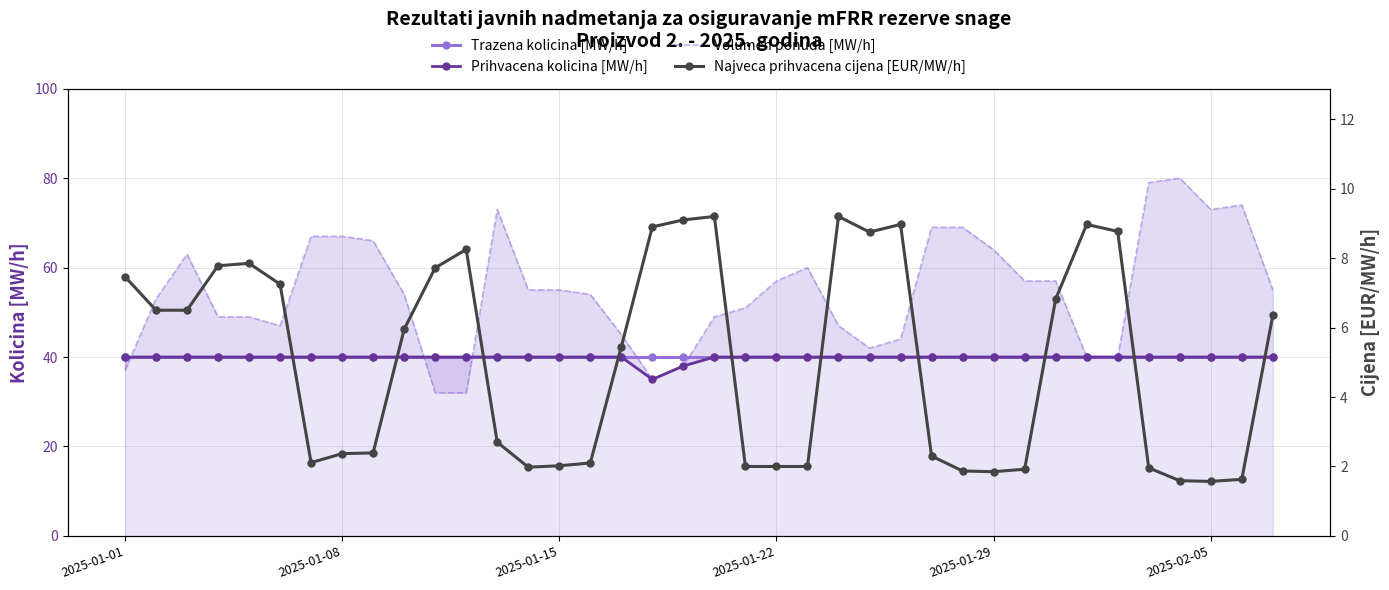

True or false: Najveca prihvacena cijena [EUR/MW/h] has a value of 4.8 at 17.

False